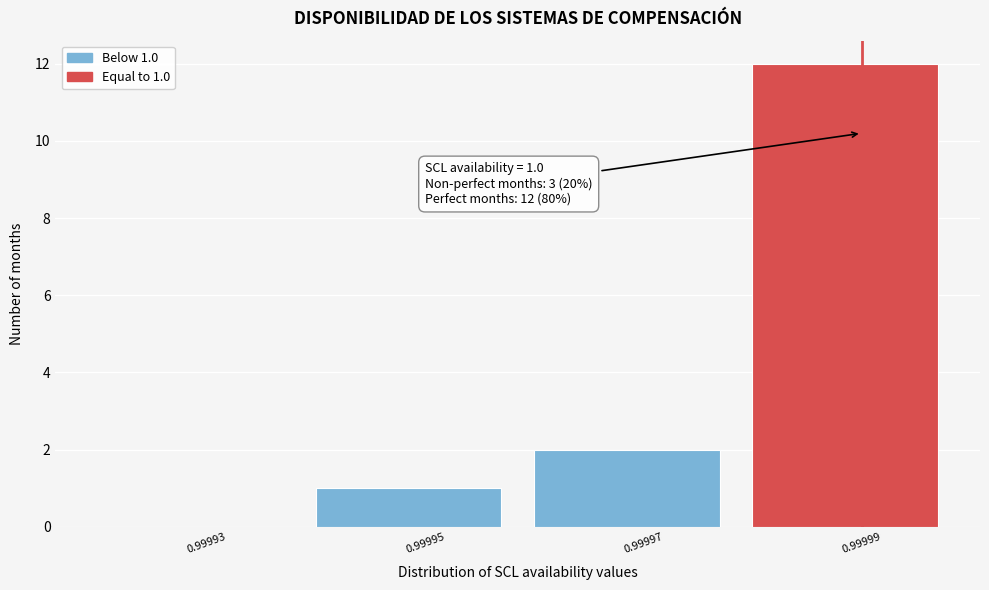

Where is the data nearest to the value 6?

0.99997